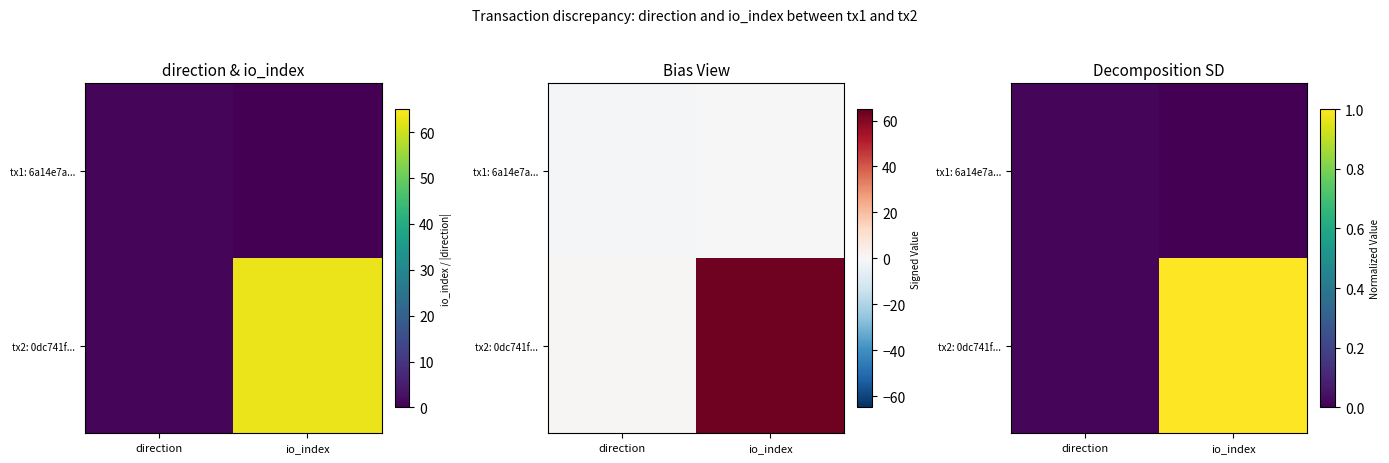

Rank the series by their maximum value, from lowest to highest.

tx1: 6a14e7a..., tx2: 0dc741f...